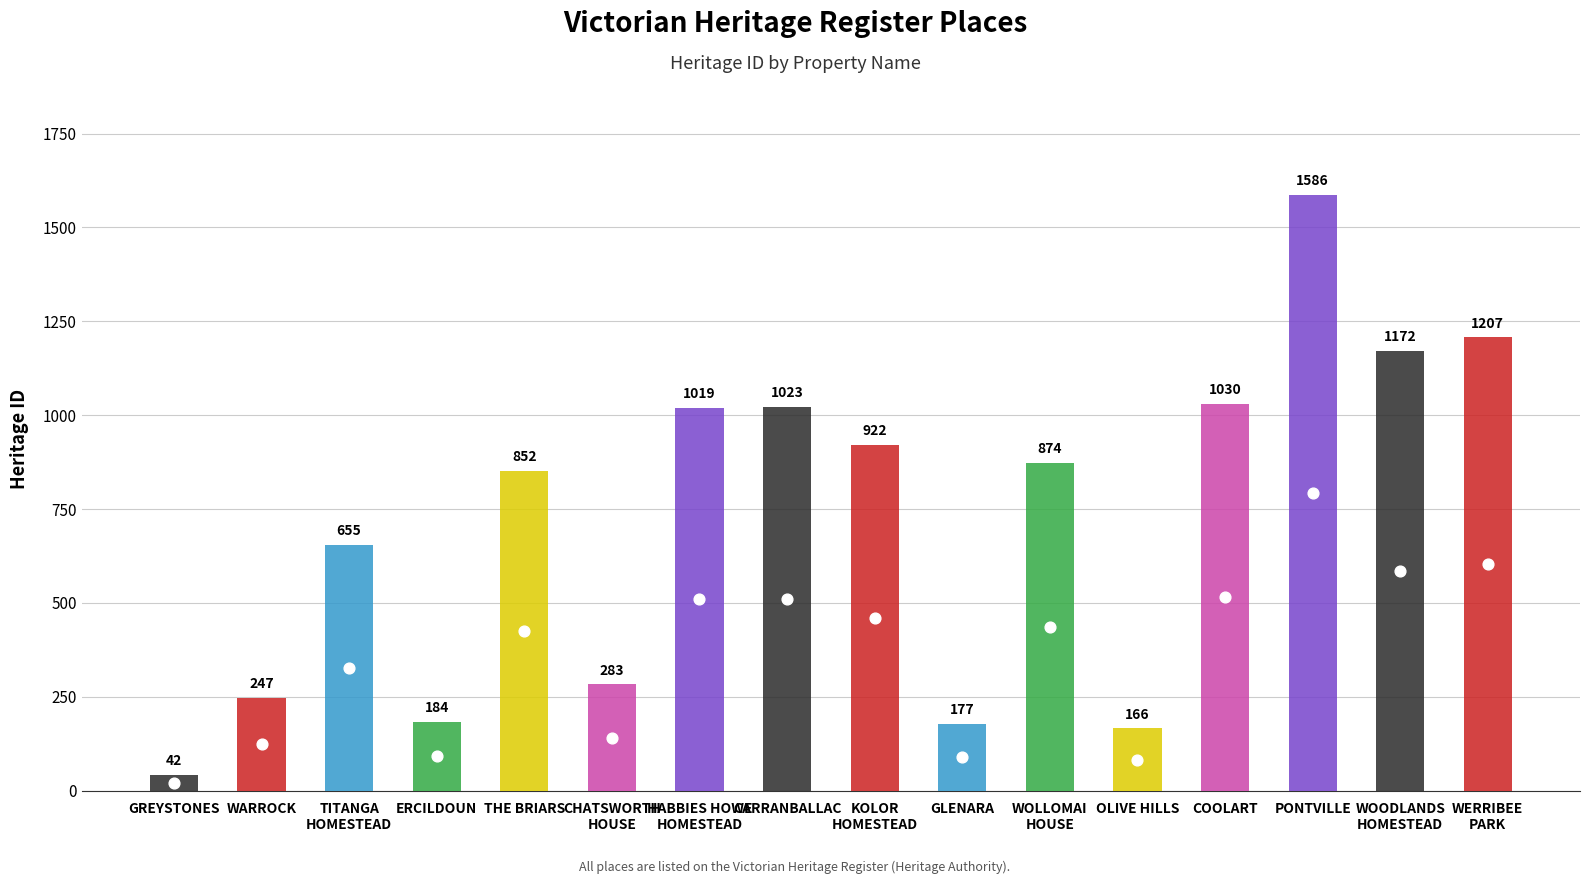

Which has a higher value, HABBIES HOWE
HOMESTEAD or WARROCK?

HABBIES HOWE
HOMESTEAD